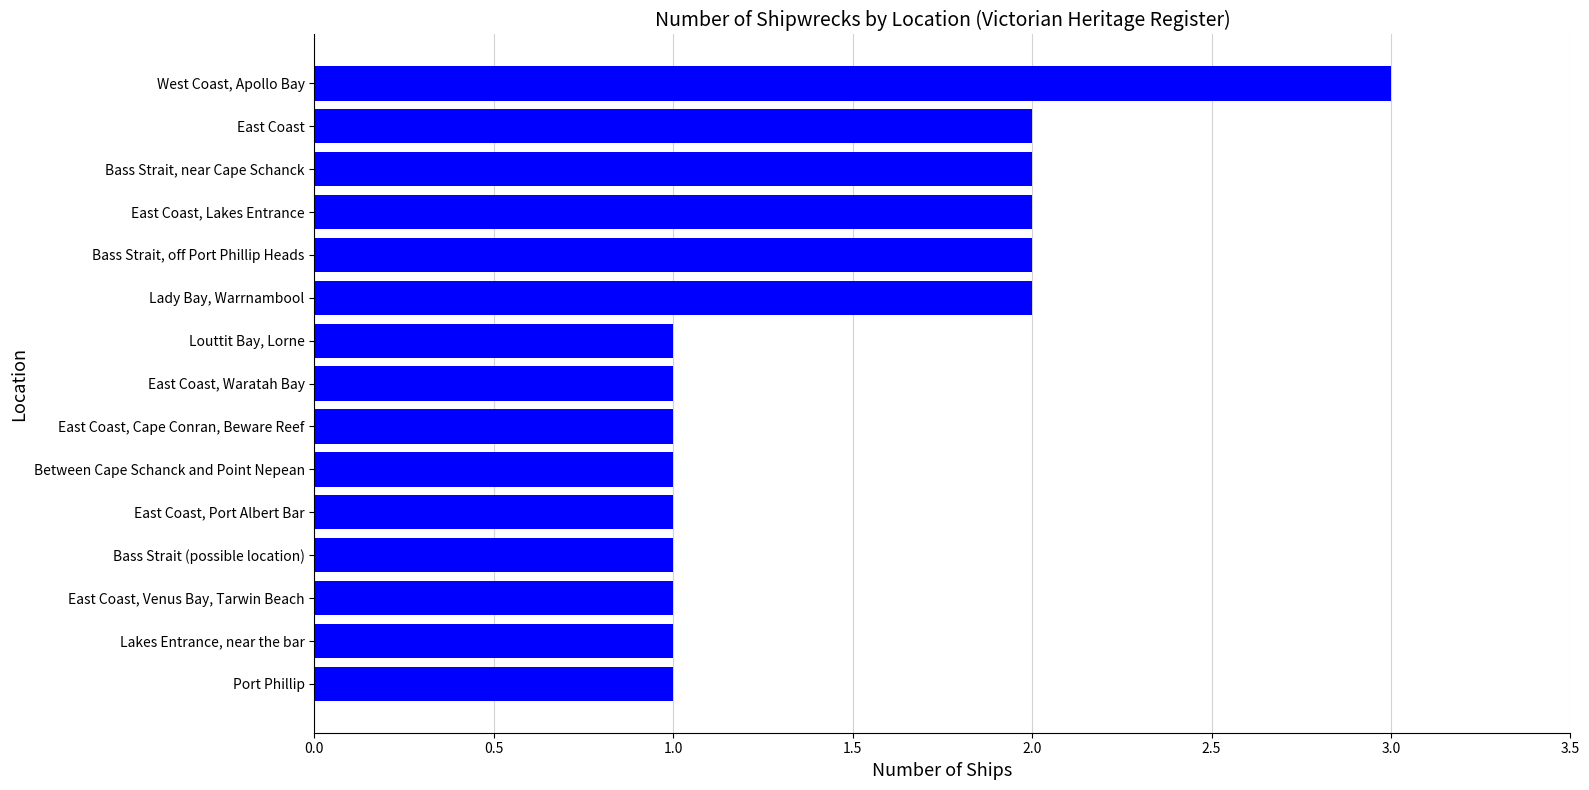

What is the ratio of the value at East Coast to the value at Lady Bay, Warrnambool?

1.0